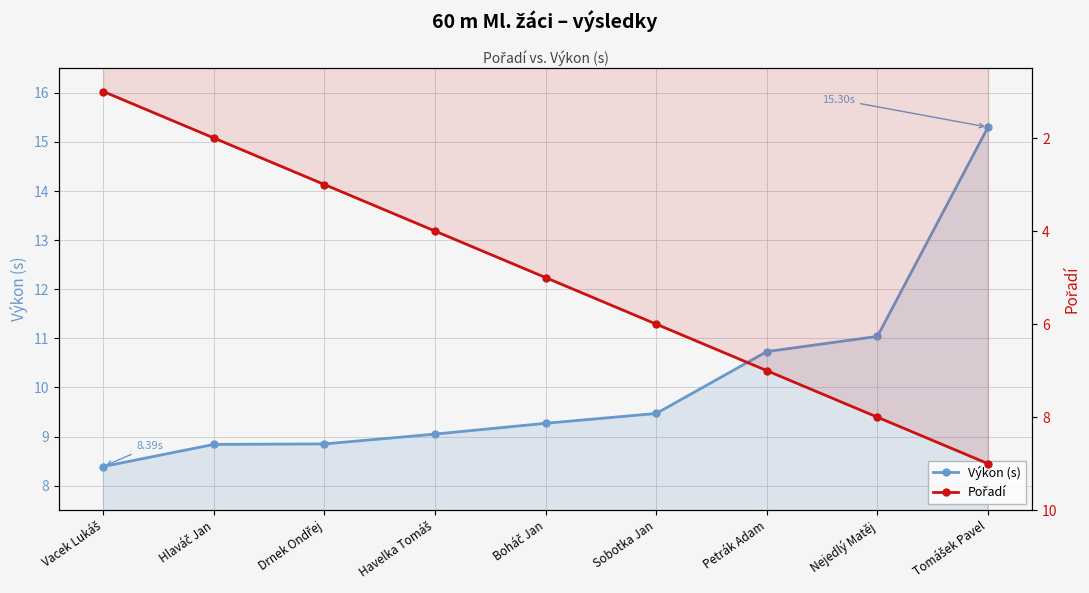

Where does the Pořadí series first go above 5?

Sobotka Jan